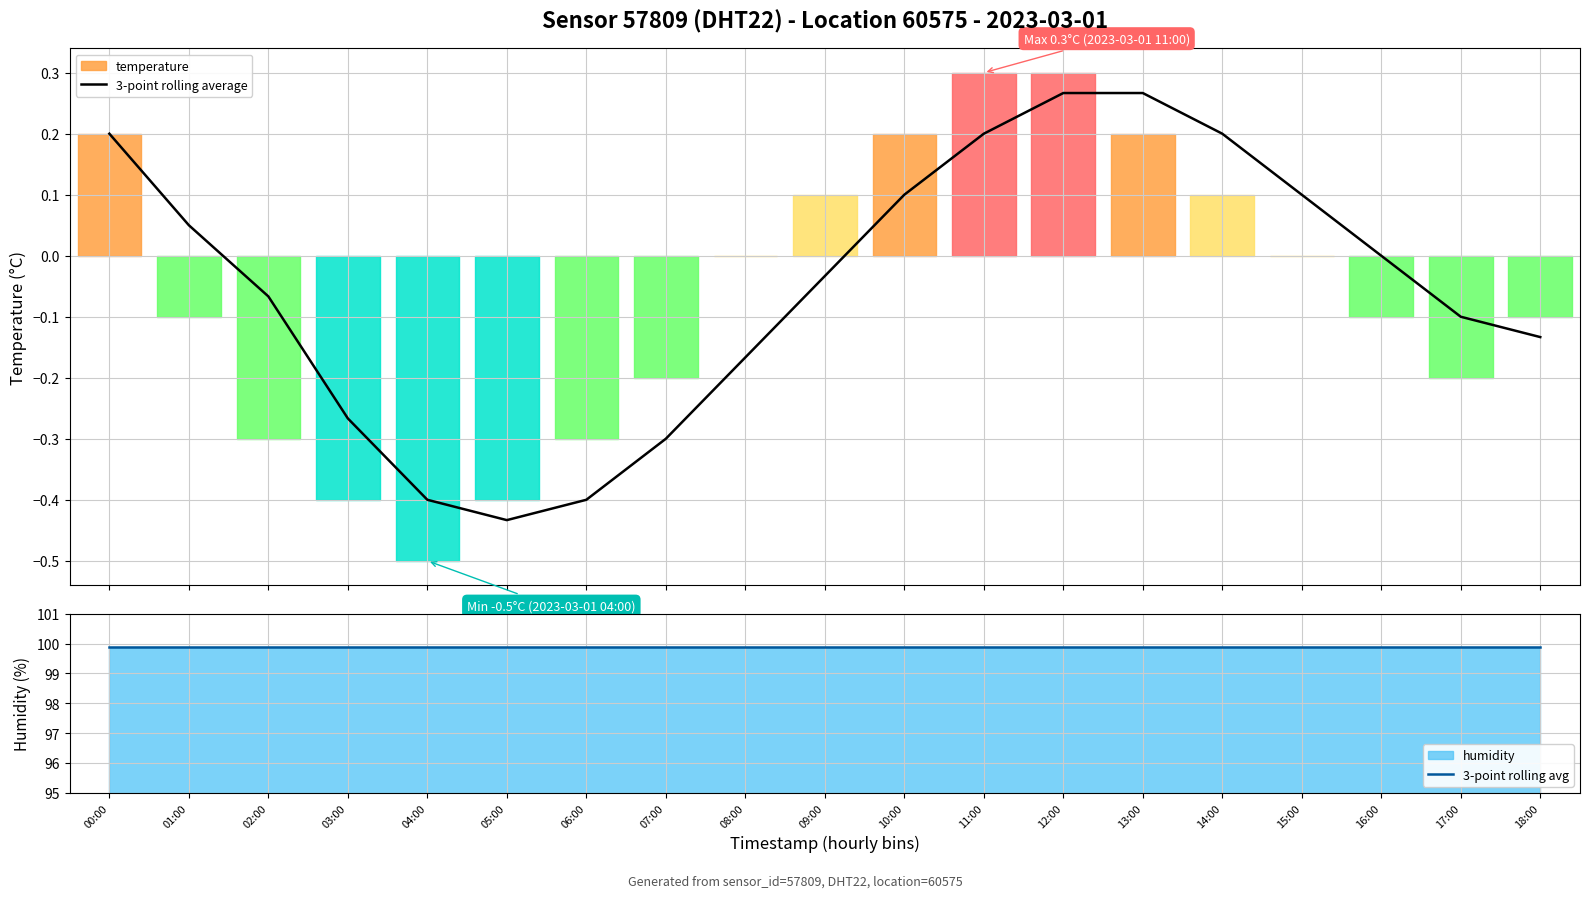

True or false: 3-point rolling average has more than 2 interior local peaks.

False